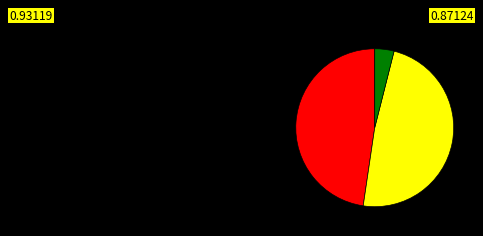

Is there a majority slice in this chart?

No